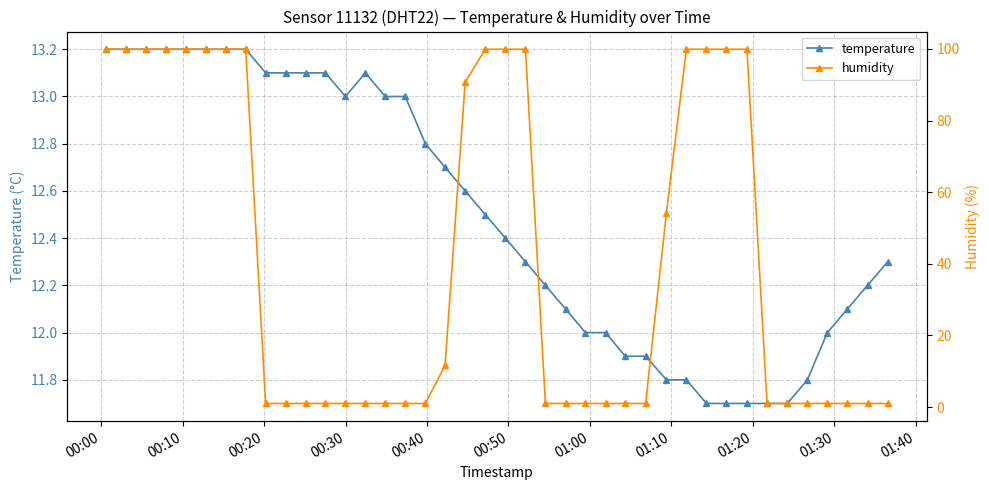

What is the average value of the temperature series?

12.5